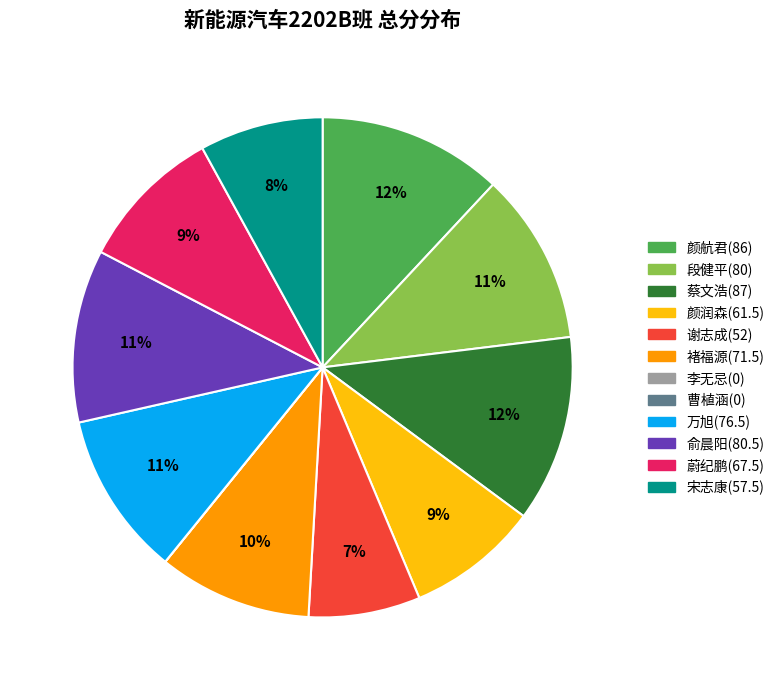

Is the sum of 褚福源(71.5) and 俞晨阳(80.5) greater than half?

No